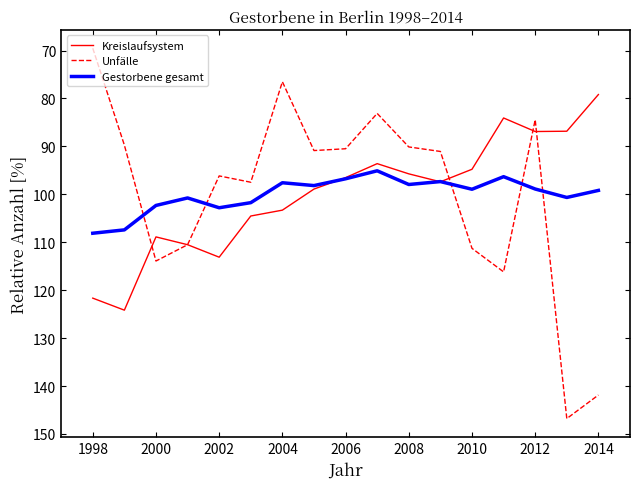

Which series has the largest range (max minus min)?

Unfälle